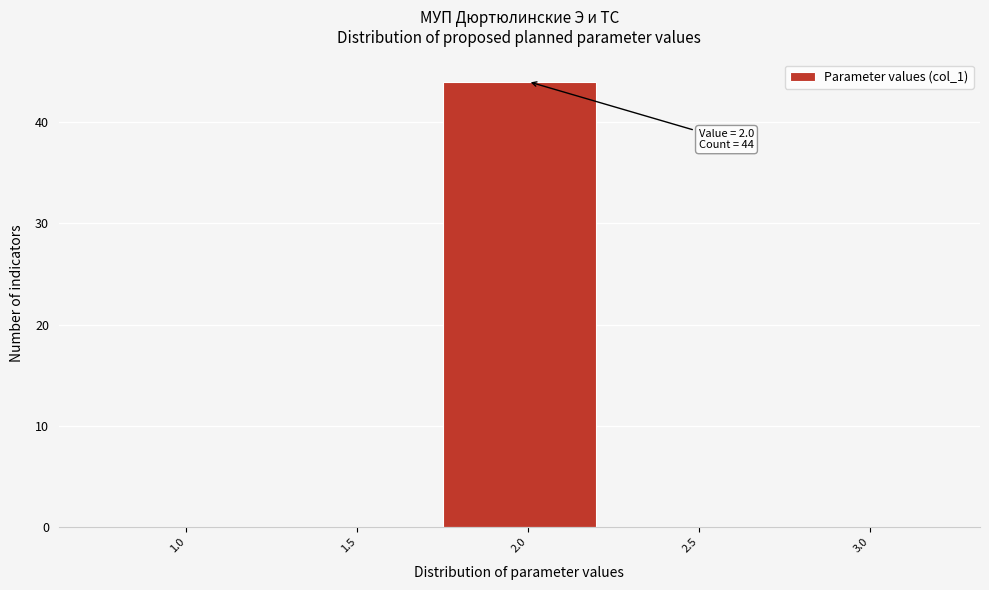

Reading right to left, list all the values displayed in this chart.

3.0=0	2.5=0	2.0=44	1.5=0	1.0=0